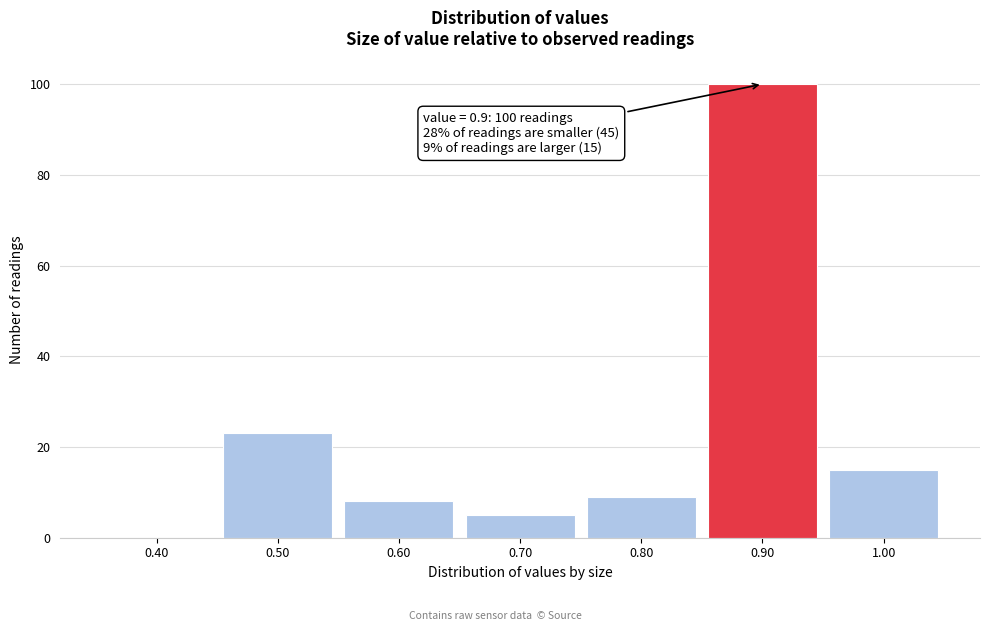

Over which range of the x-axis is the bar tallest?

0.85 to 0.95